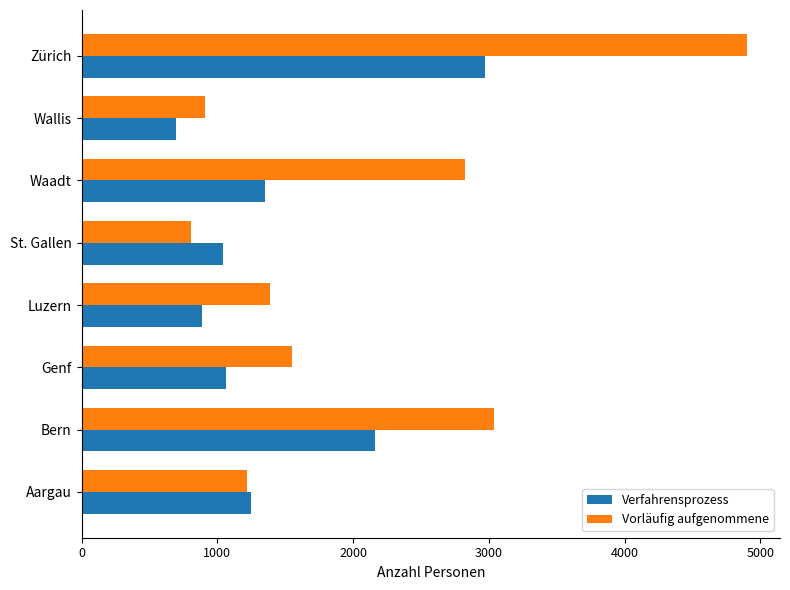

The Verfahrensprozess series shows 905 at Bern. True or false?

False